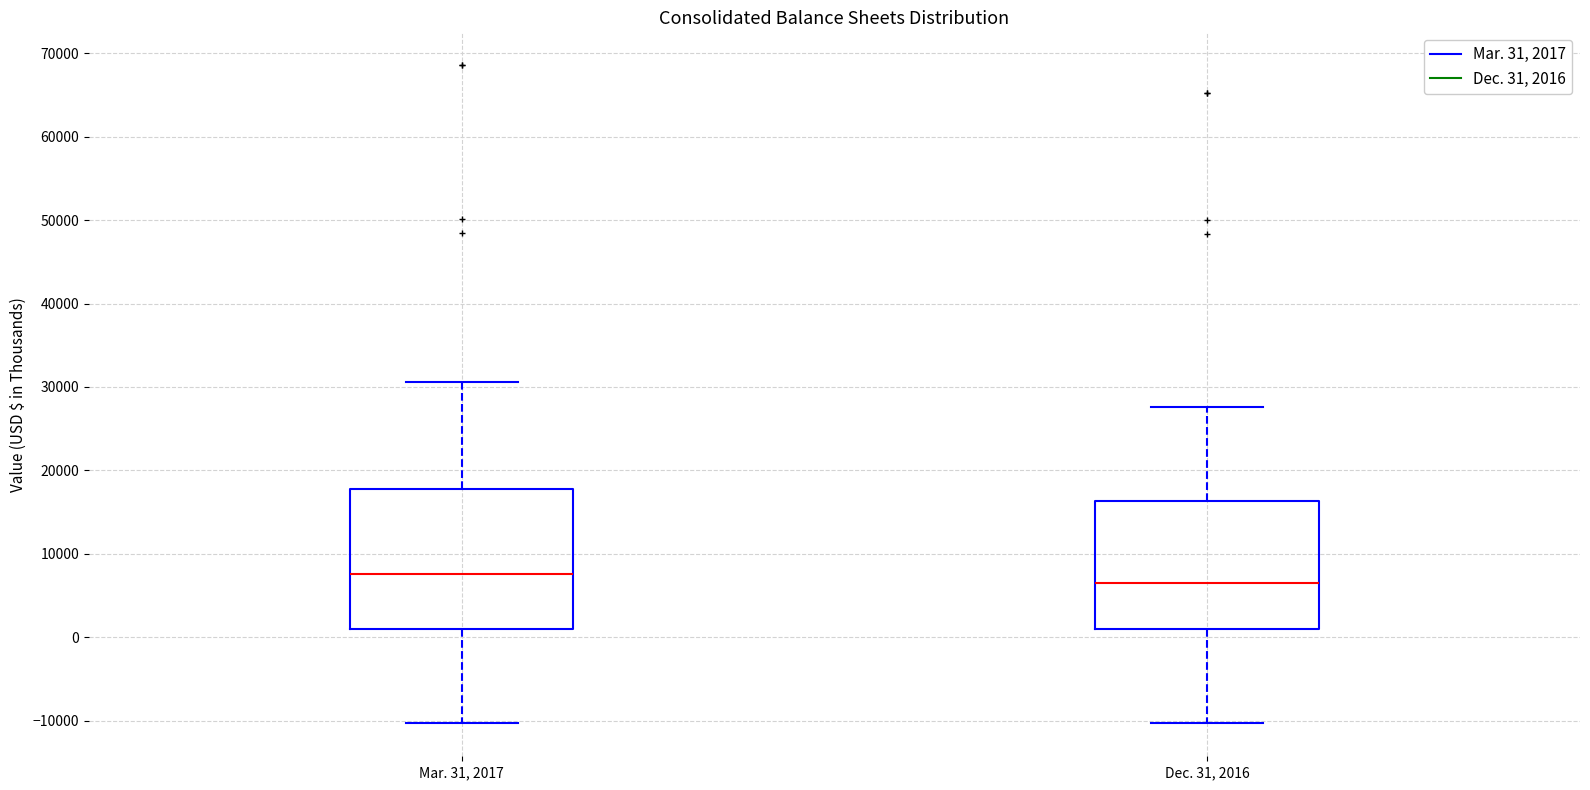

Reading left to right, read every box against the y-axis: the position of its median line, the range the box covers, and the ends of its whiskers. The values are not printed on the chart, so give them approximately, as read against the axis.

Mar. 31, 2017: median 8000, box 1000 to 18000, whiskers -10000 to 31000
Dec. 31, 2016: median 7000, box 1000 to 16000, whiskers -10000 to 28000